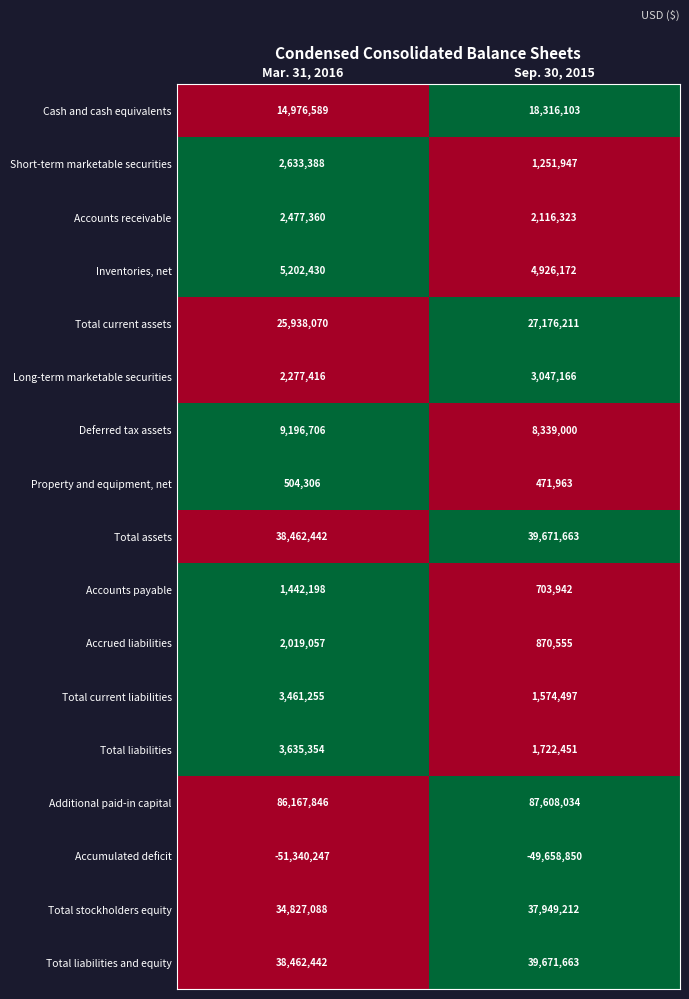

Read the Accounts payable value at Sep. 30, 2015, to the nearest 50.

703950